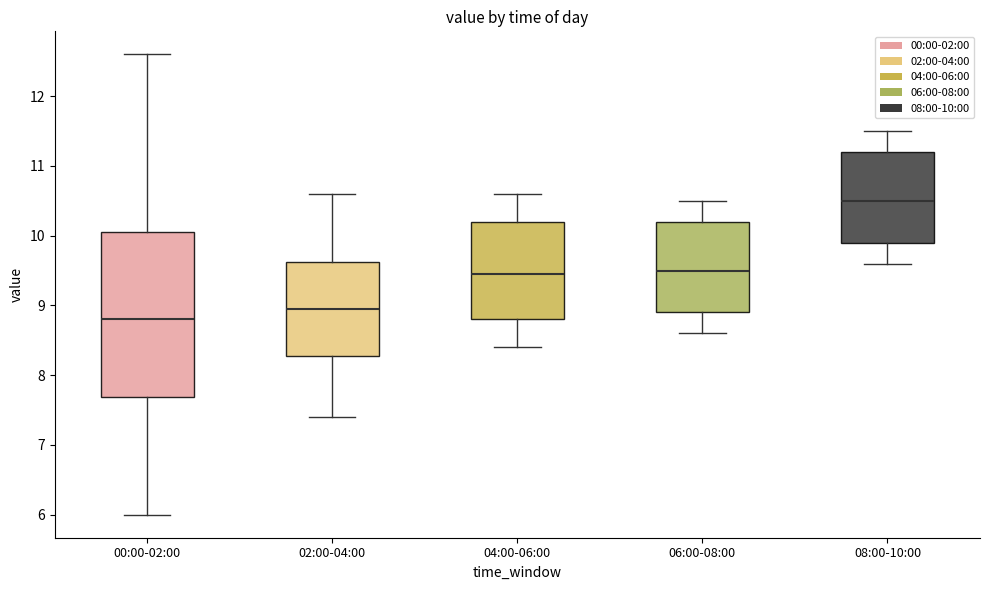

Where is the upper edge of the box for 08:00-10:00 on the y-axis? The values are not printed on the chart, so give them approximately, as read against the axis.

11.2